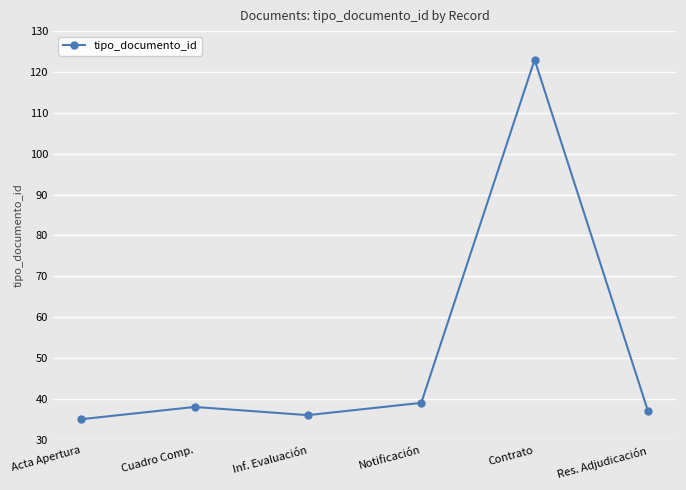

What is the label of the 4th point from the left?

Notificación